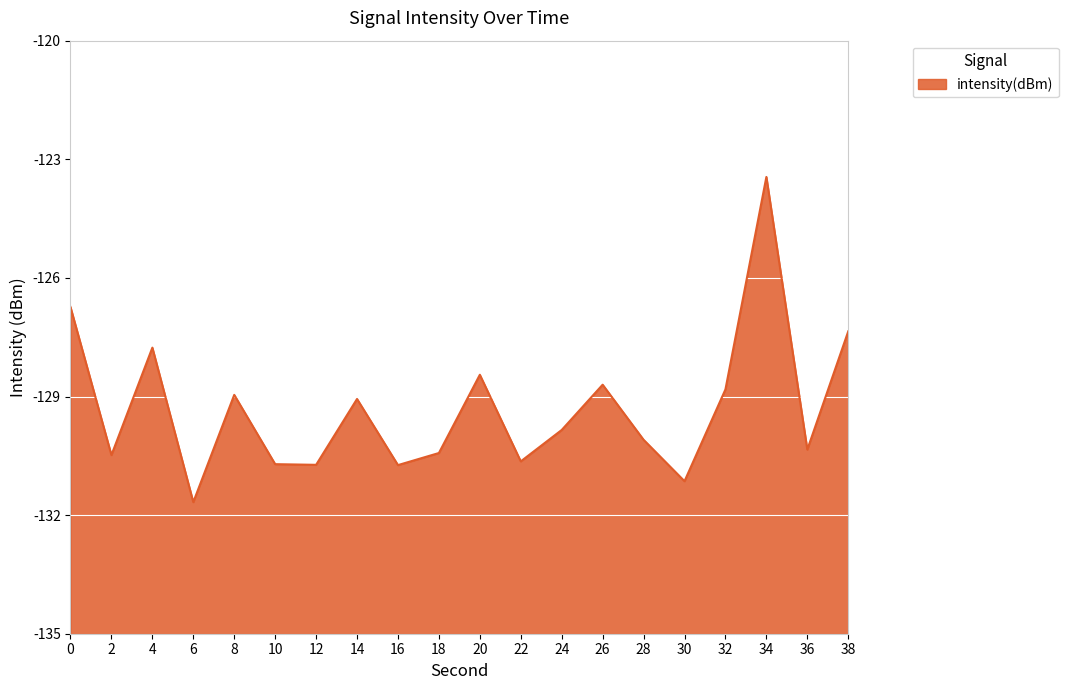

List the labels in order of value, smallest first.

6, 30, 16, 12, 10, 22, 2, 18, 36, 28, 24, 14, 8, 32, 26, 20, 4, 38, 0, 34